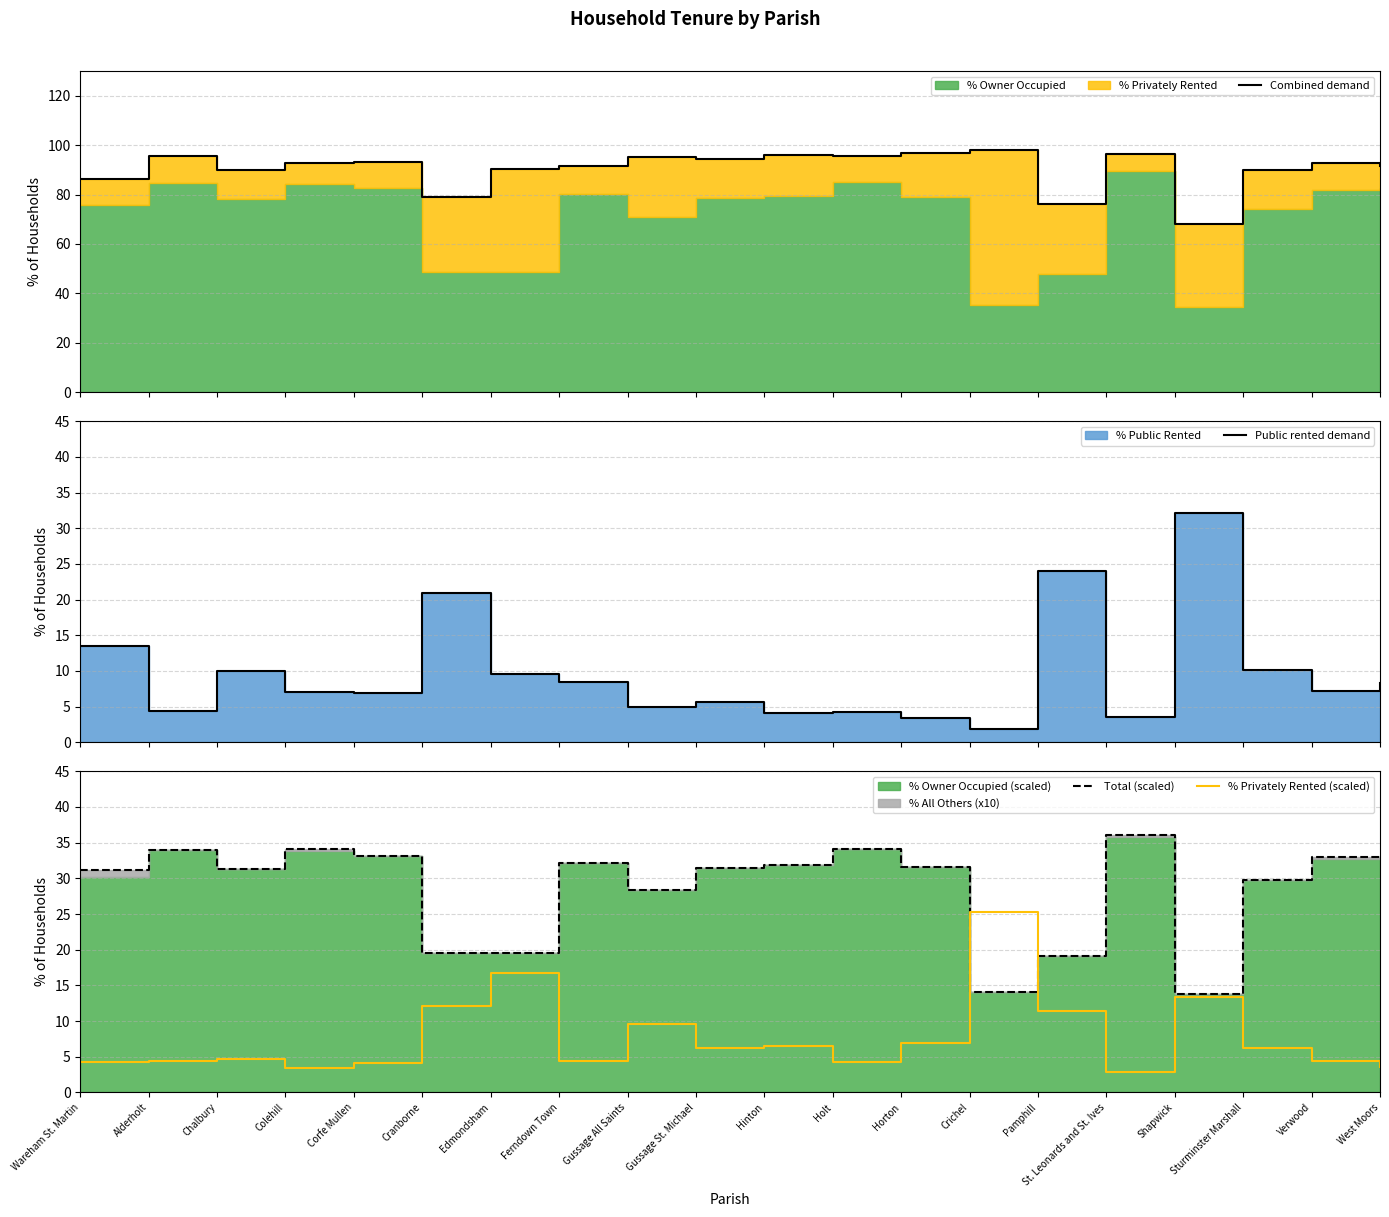

At which label is % Privately Rented (scaled) closest to 14?

Shapwick